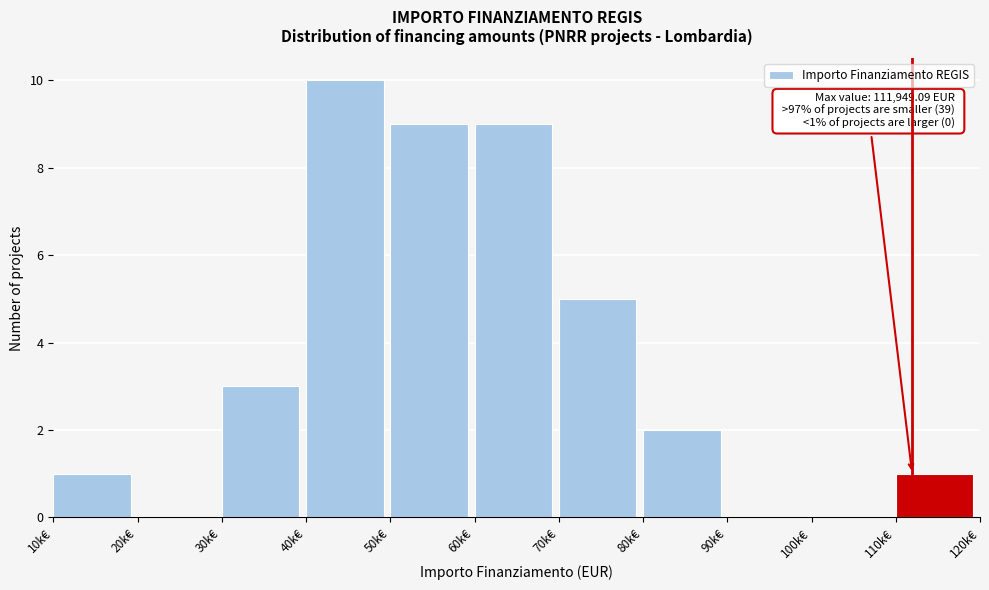

Reading left to right, transcribe all the data shown in this chart.

10k€=1	20k€=0	30k€=3	40k€=10	50k€=9	60k€=9	70k€=5	80k€=2	90k€=0	100k€=0	110k€=1